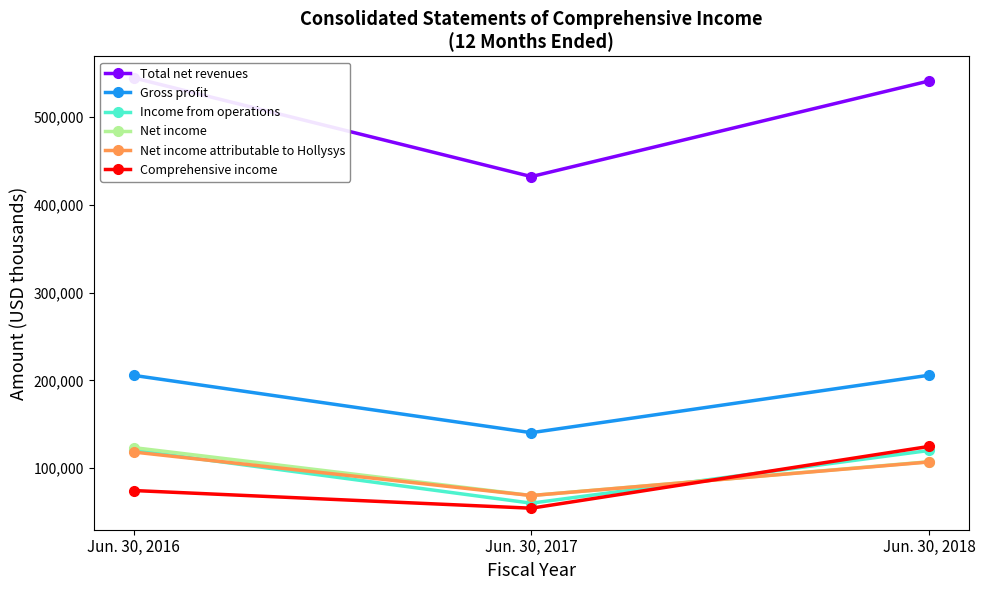

Is the value of Total net revenues at Jun. 30, 2016 greater than the value of Comprehensive income at Jun. 30, 2018?

Yes